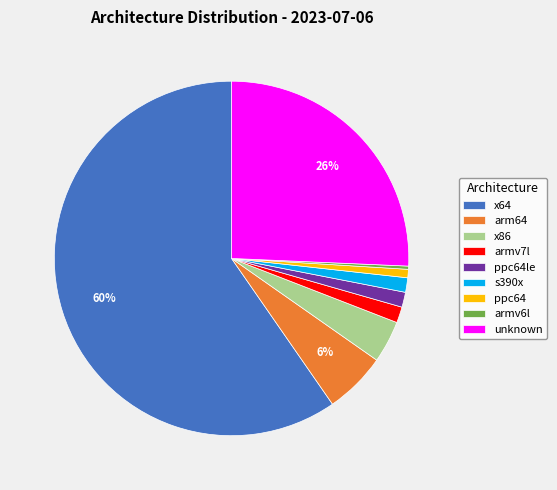

To the nearest percent, what is the combined percentage of arm64 and s390x?

7%